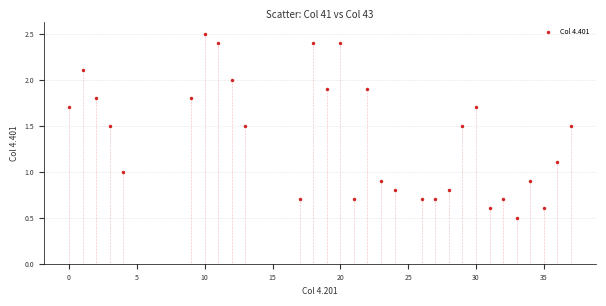

What is the range of X values (max minus min)?

37.0